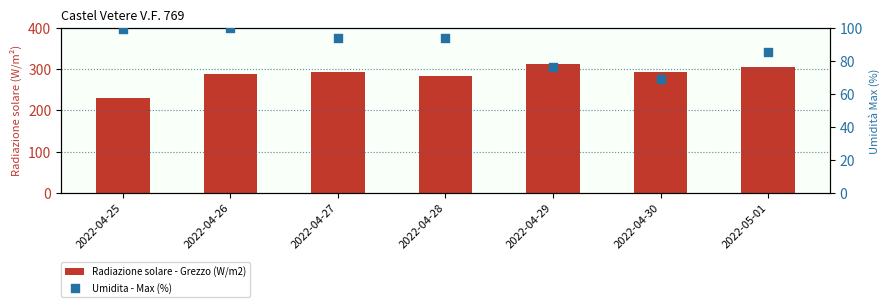

At which category is the sum across all series the highest?

2022-05-01